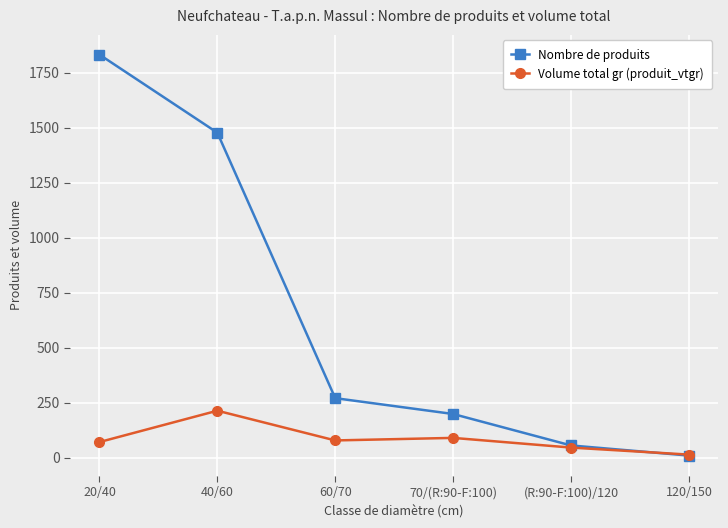

How many lines are shown in the chart?

2